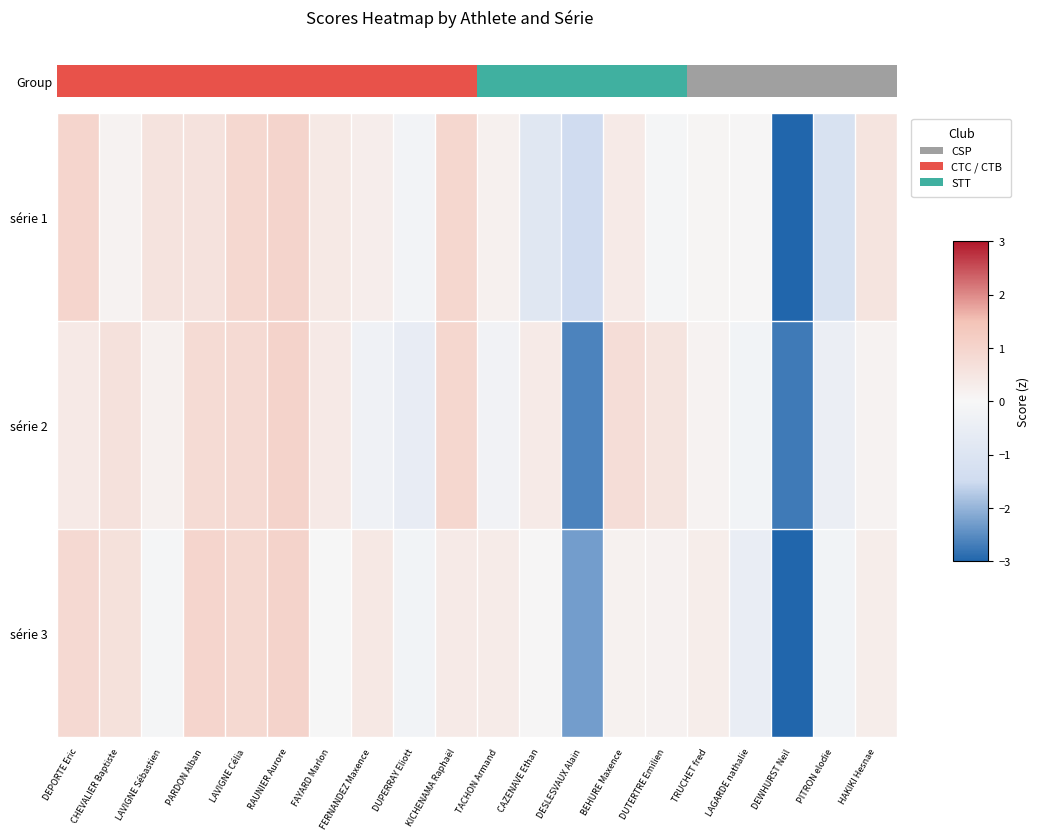

What is the total value across all series at KICHENAMA Raphaël?

2.2